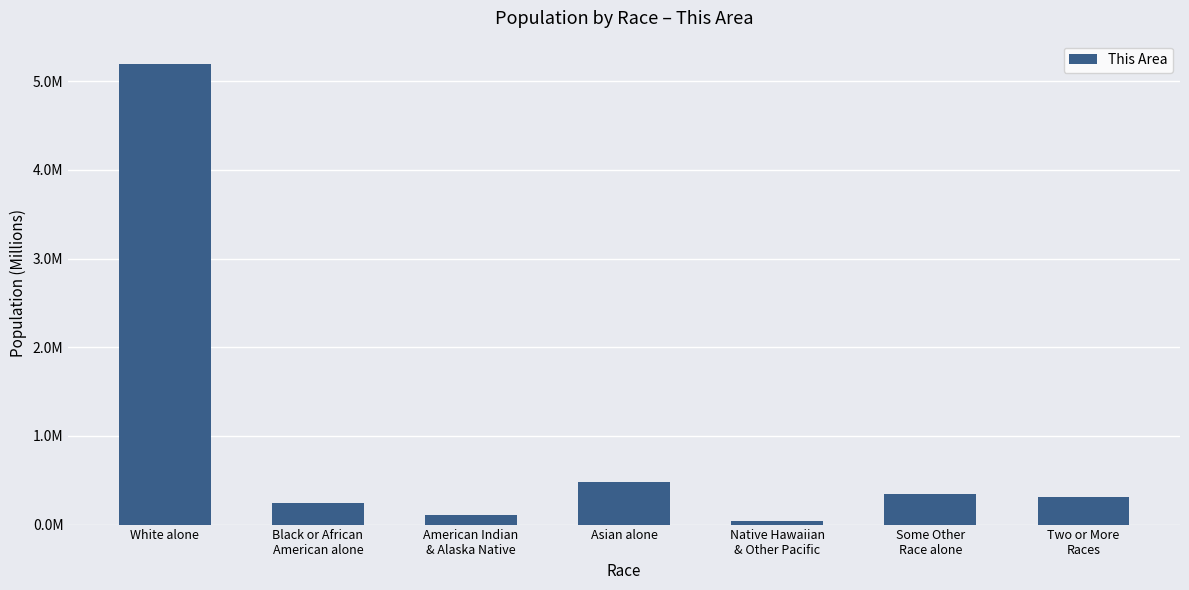

What is the sum of all values?

6.7